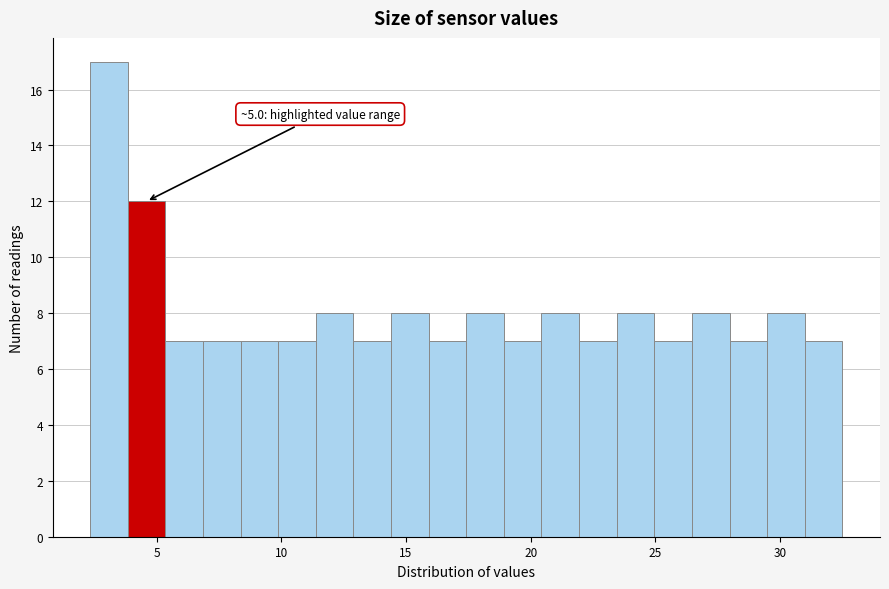

Read against the x-axis, roughly where is the centre of the tallest bar?

3.0